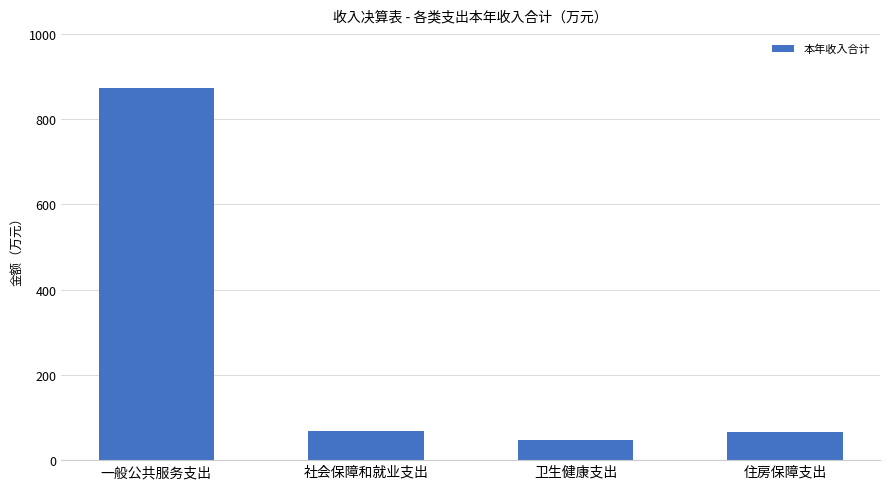

At which category does the chart reach its minimum across all series?

卫生健康支出